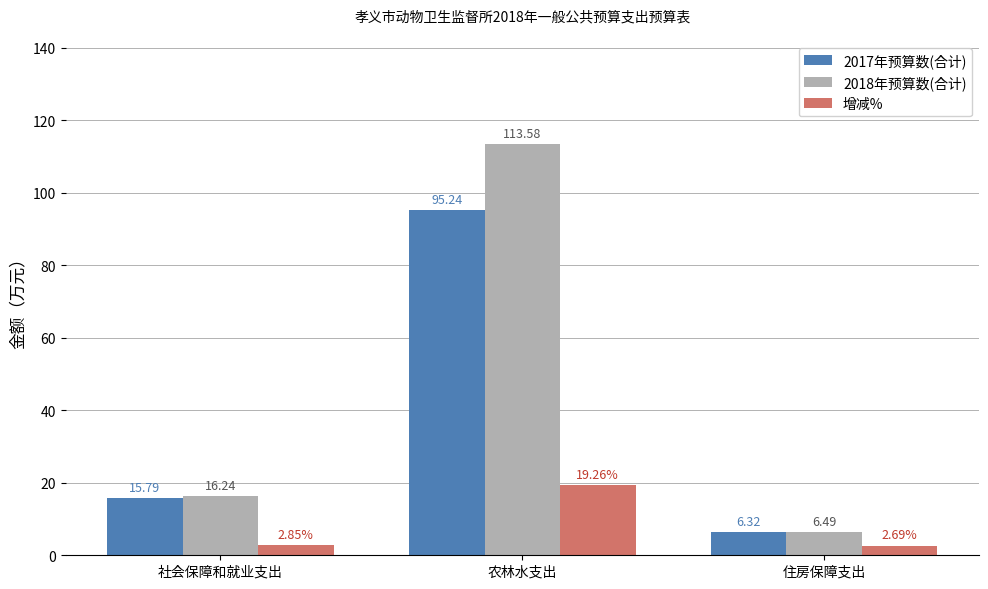

Rank the categories by 2017年预算数(合计) value from lowest to highest.

住房保障支出, 社会保障和就业支出, 农林水支出